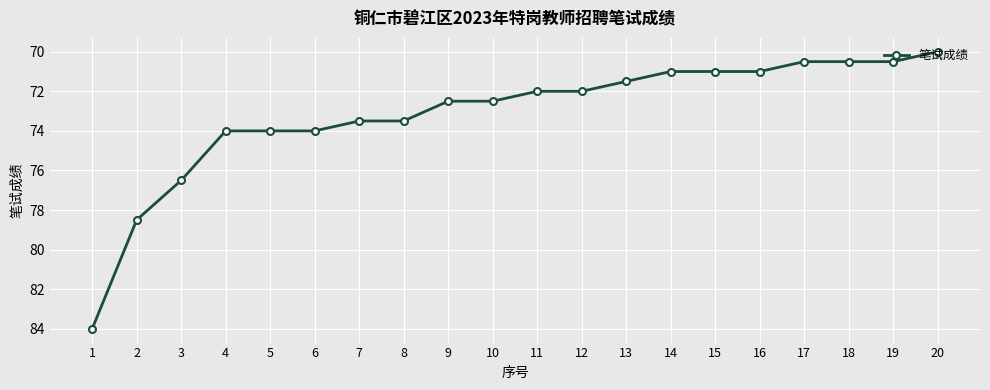

Which category has the lowest value across all series?

20